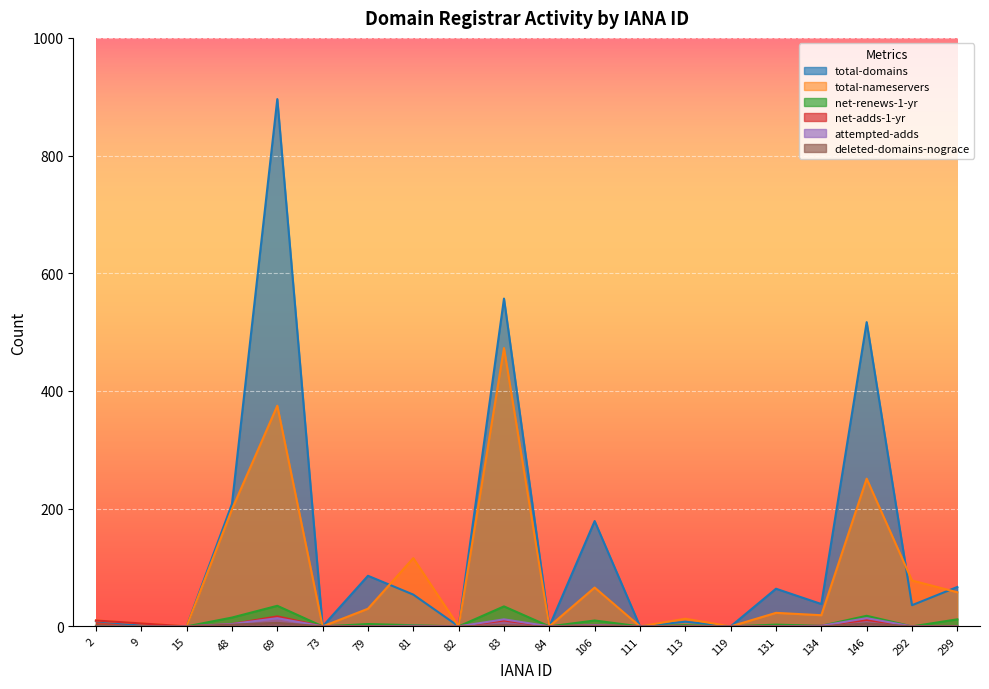

What is the average value of the attempted-adds series?

2